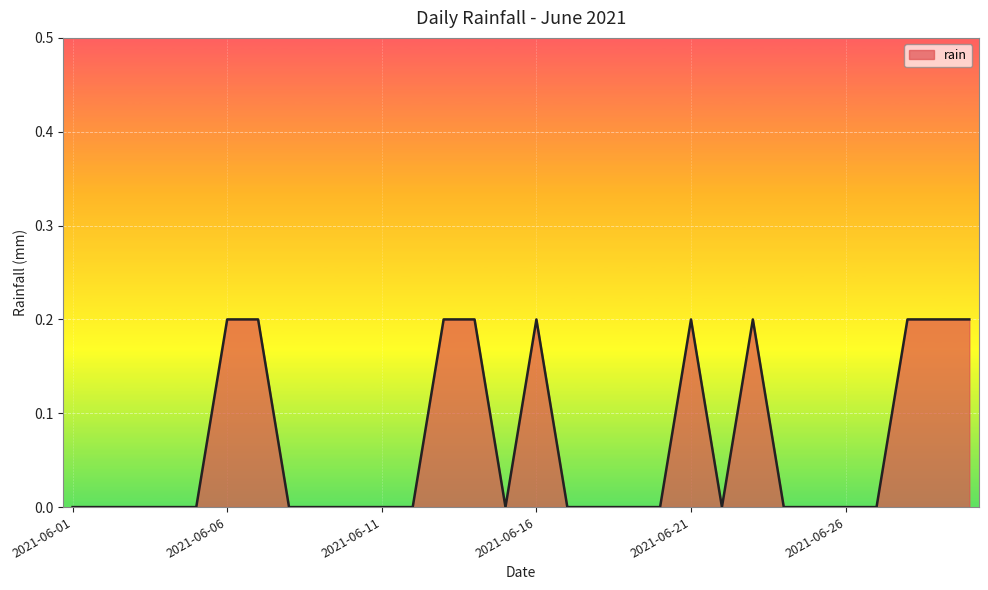

How many lines are shown in the chart?

1